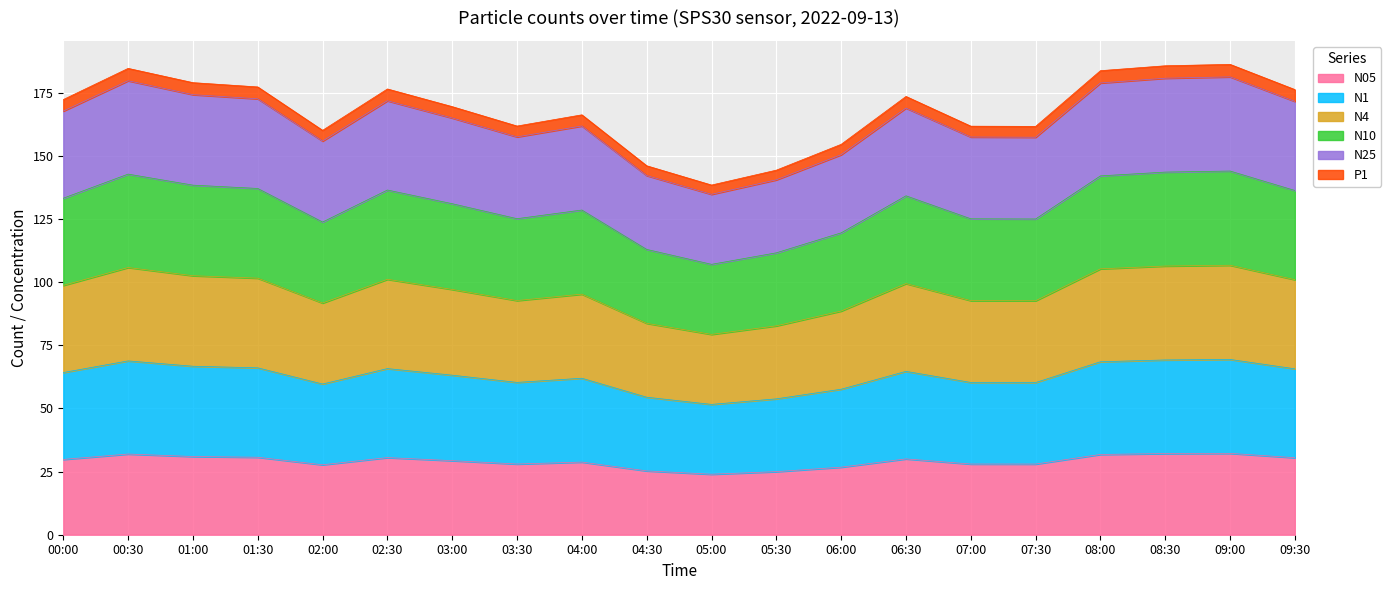

What is the total value across all series at 06:30?

173.5